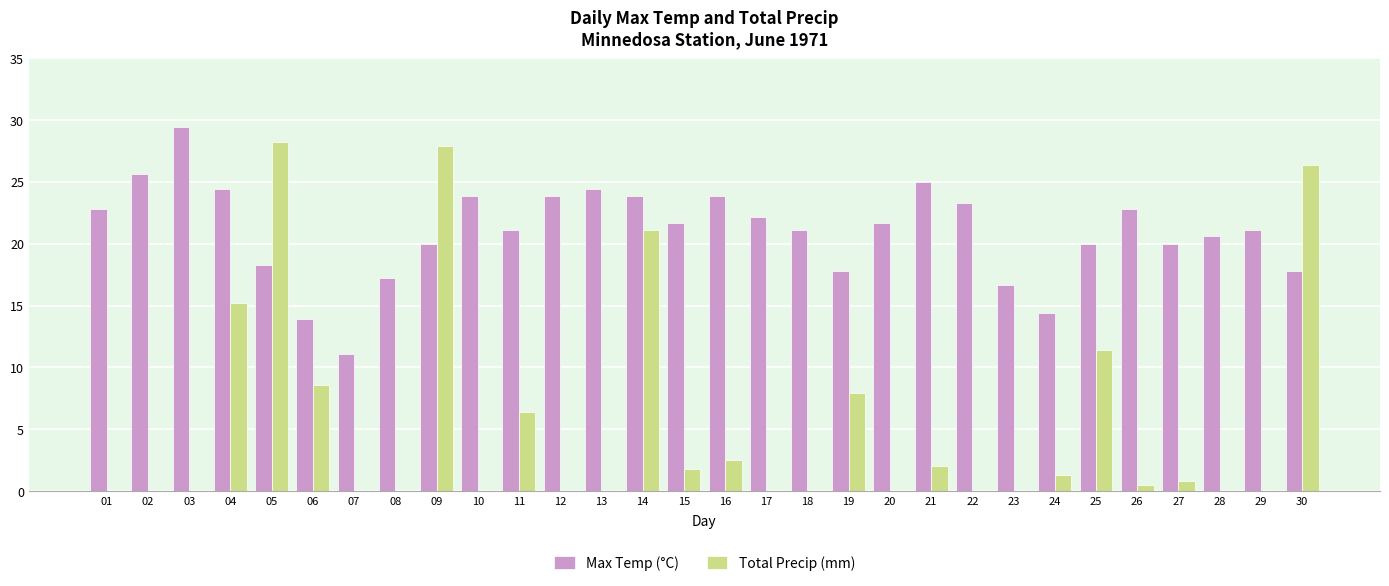

How many categories are shown in the chart?

30